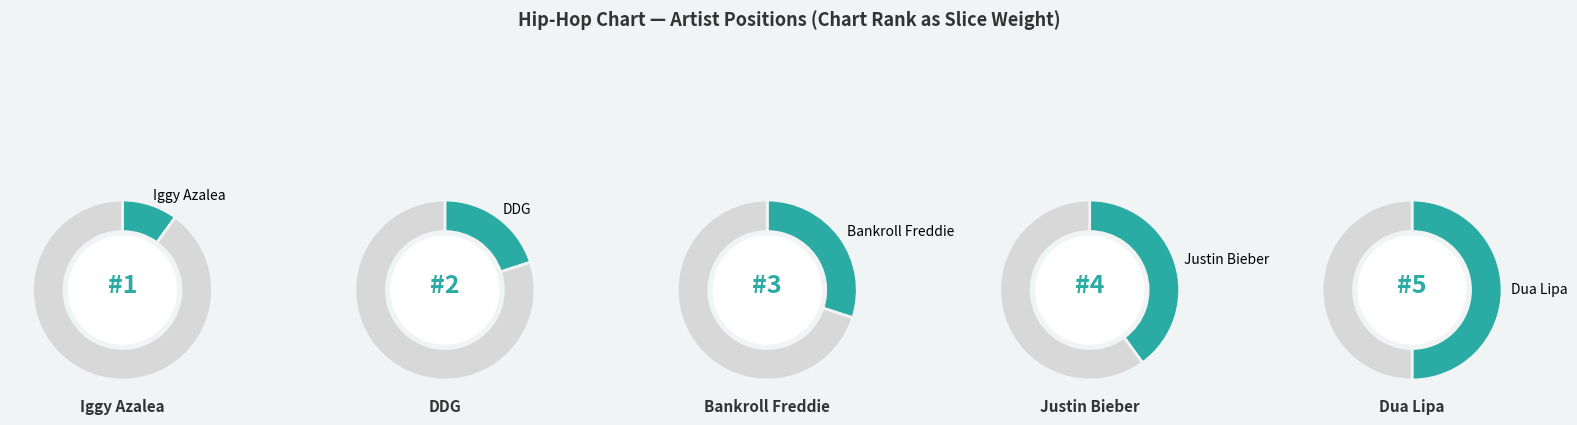

How many slices are in this pie chart?

10